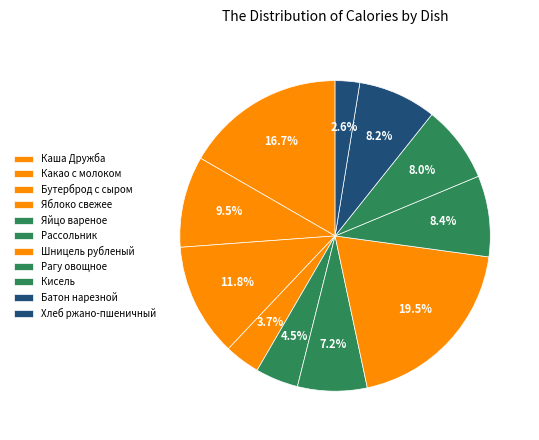

How many segments does this pie chart have?

11